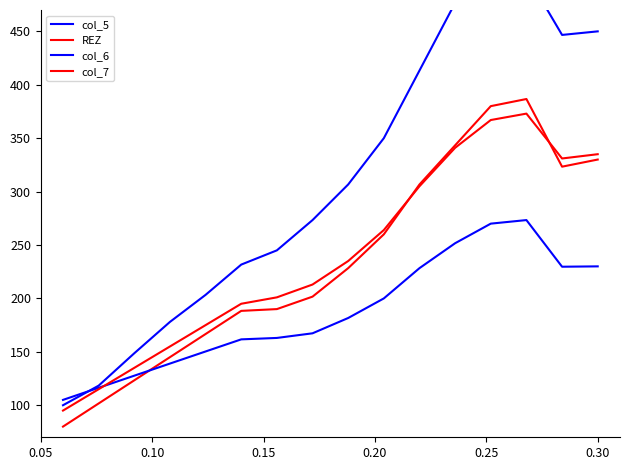

Reading right to left, extract all data points from this chart.

col_5: 450.0	446.7	503.3	530.0	476.7	413.3	350.0	306.7	273.3	245.0	231.7	203.3	178.0	148.7	118.3	100.0
REZ: 330.0	323.3	386.7	380.0	343.3	306.7	260.0	228.3	201.7	190.0	188.3	166.7	145.0	123.3	101.7	80.0
col_6: 230.0	229.7	273.3	270.0	251.7	228.3	200.0	181.7	167.3	163.0	161.7	150.3	139.0	127.7	116.3	105.0
col_7: 335.0	331.0	373.0	367.0	341.0	305.0	264.0	235.0	213.0	201.0	195.0	175.0	155.0	135.0	115.0	95.0